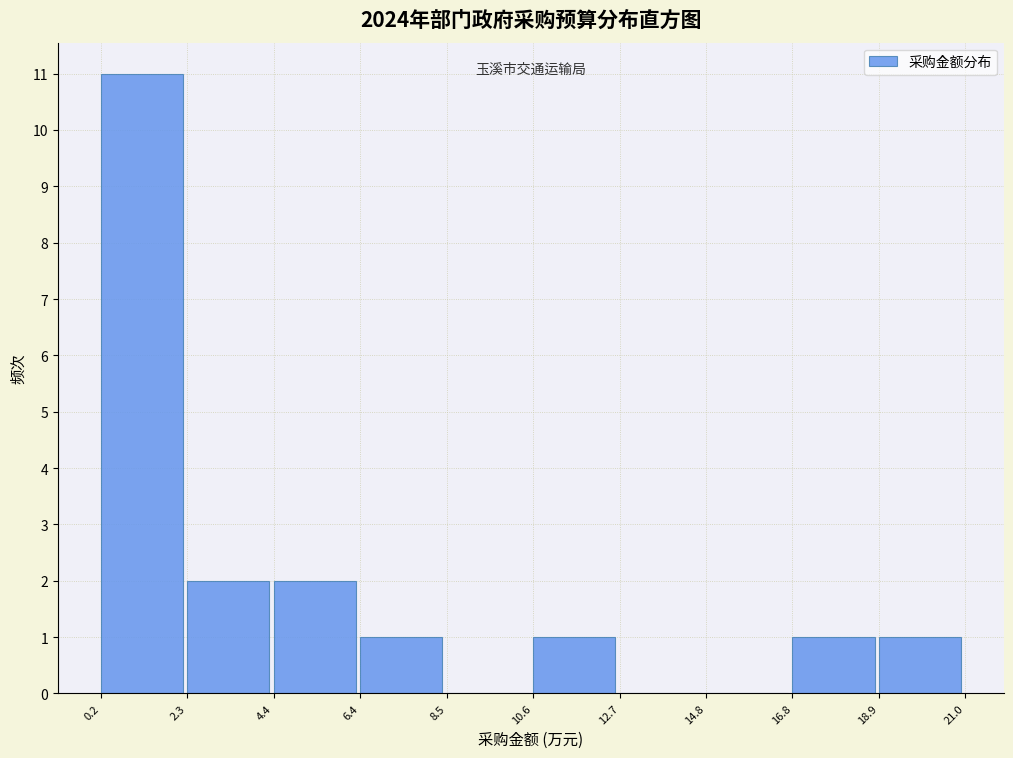

How tall is the bar that spans 6.4 to 8.5 on the x-axis? The values are not printed on the chart, so give them approximately, as read against the axis.

1